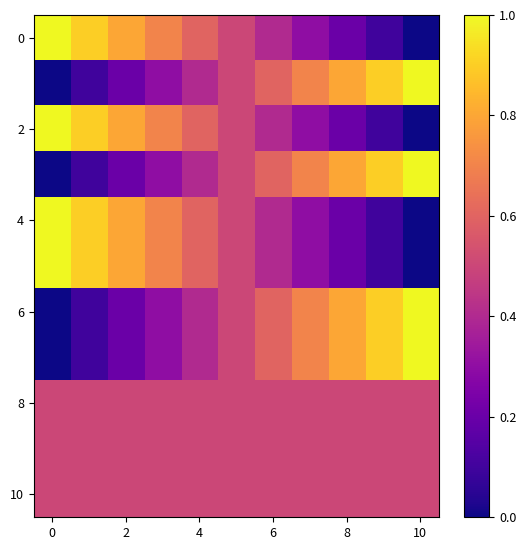

How many data points does each series have?

11